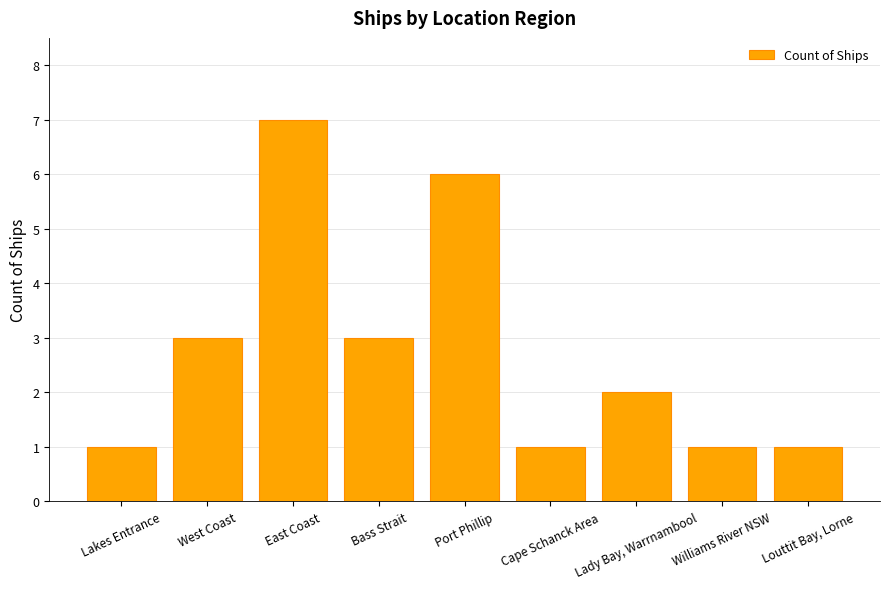

What is the difference between the maximum and minimum values?

6